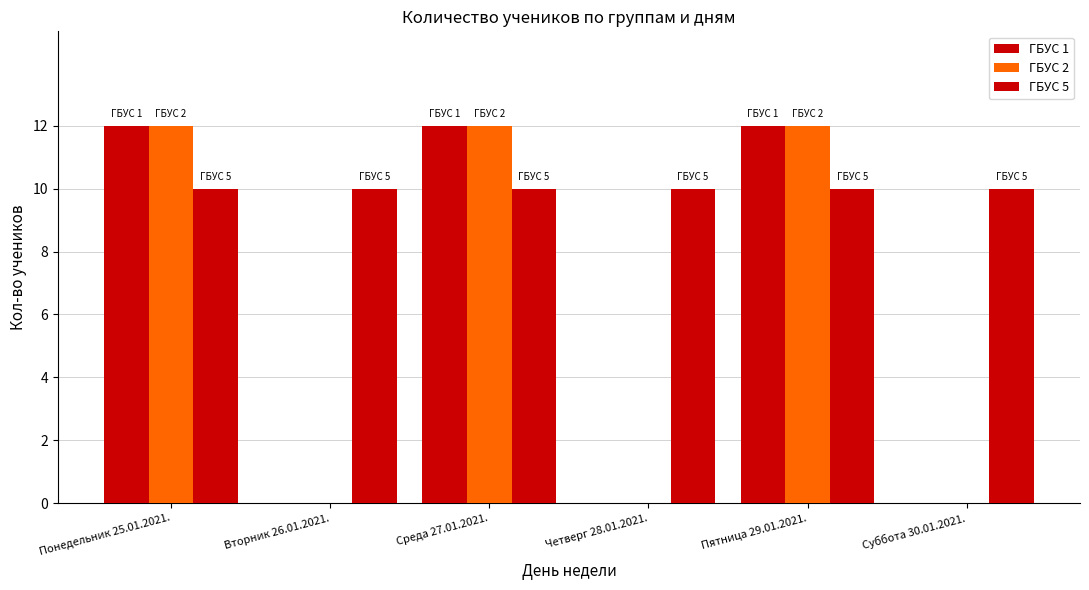

How many data points does each series have?

6